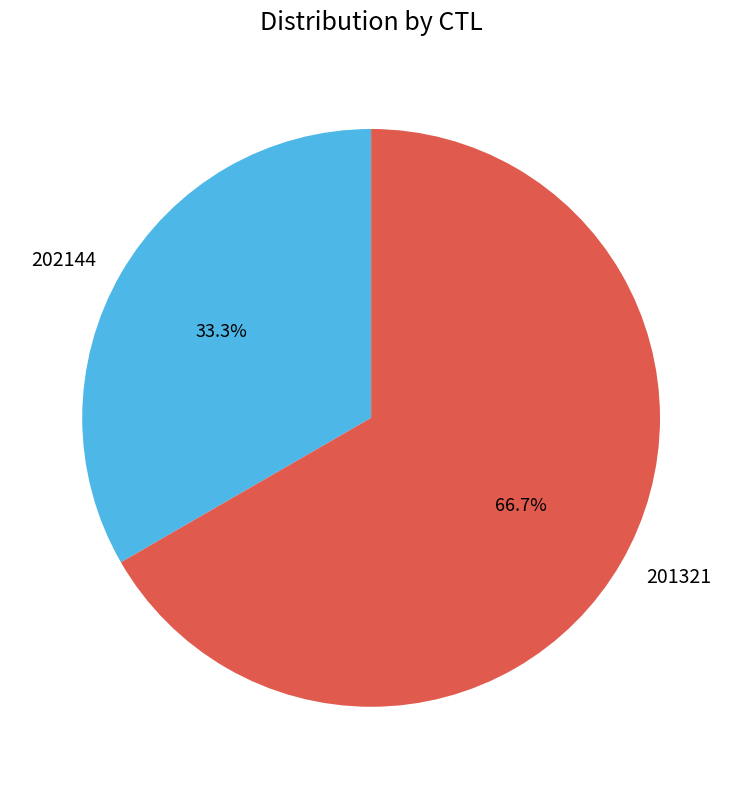

Between 201321 and 202144, which is larger?

201321